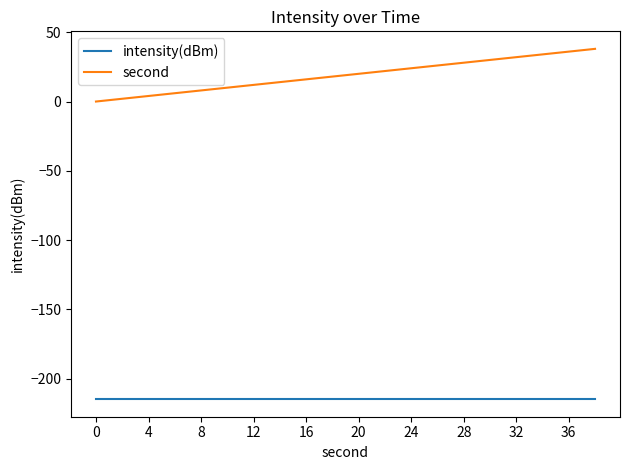

Which series has the widest spread of values?

second